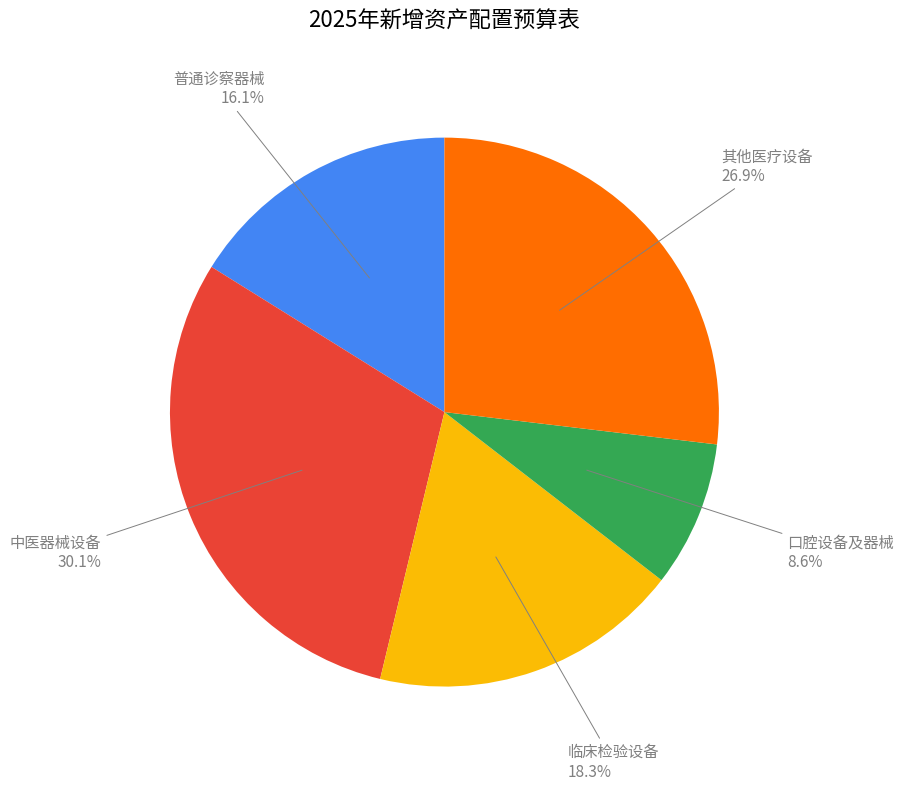

Does any single category account for the majority?

No